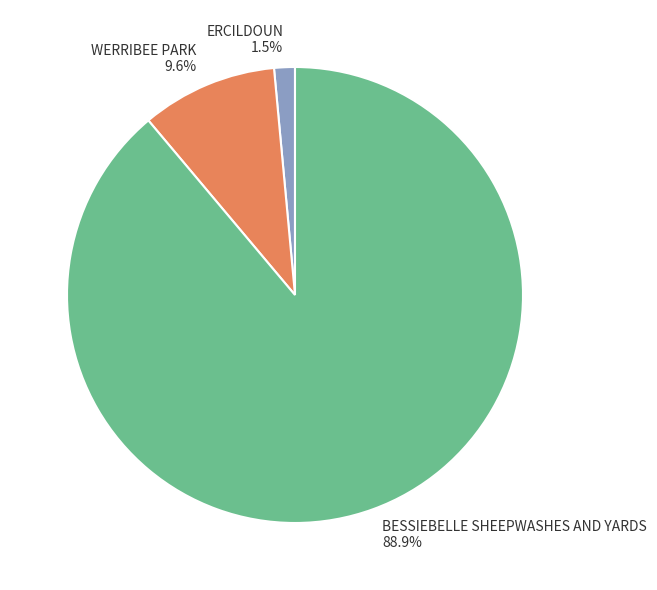

Which category has the biggest portion of the pie?

BESSIEBELLE SHEEPWASHES AND YARDS